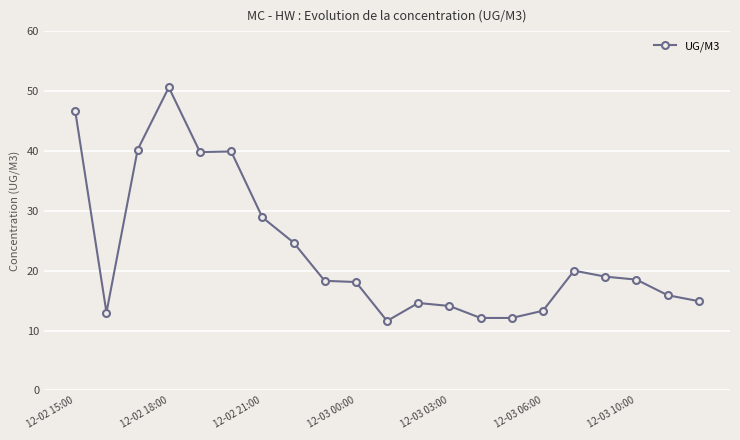

What is the difference between the maximum and second lowest values?

38.5